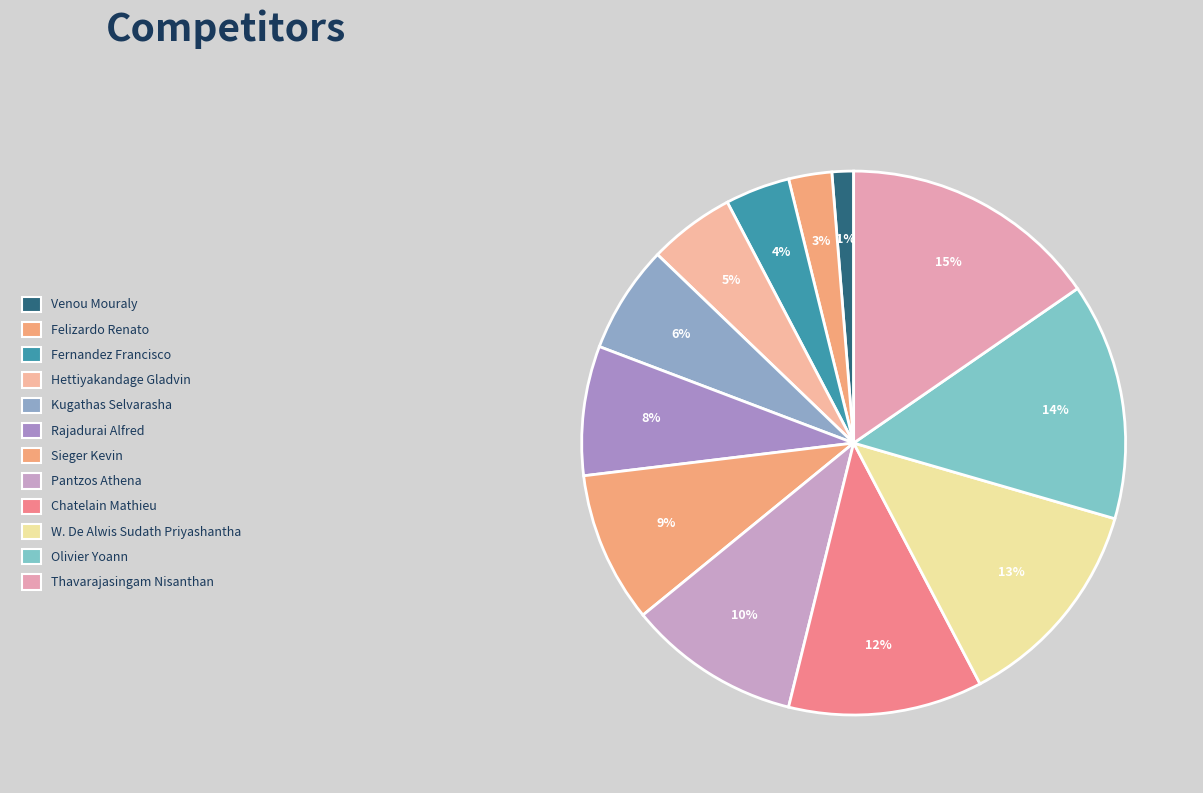

What is the smallest slice in the pie chart?

Venou Mouraly